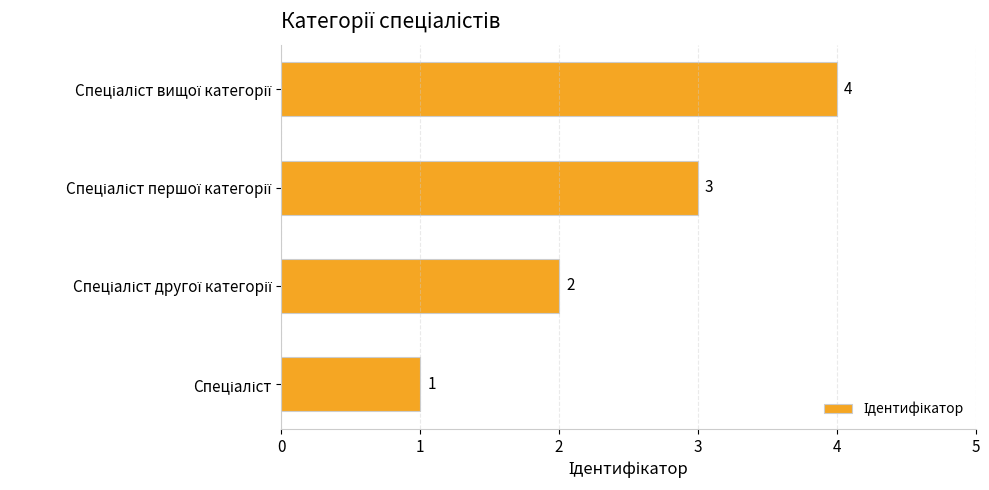

Count the values in the range 2 to 4.

3